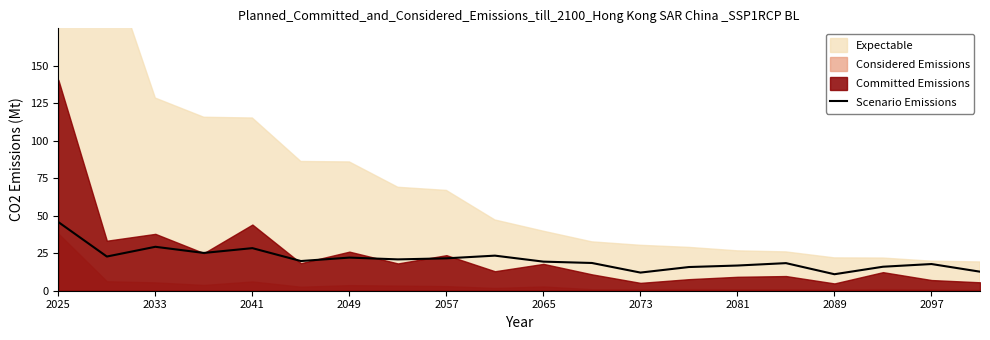

Does the chart have visible grid lines?

No